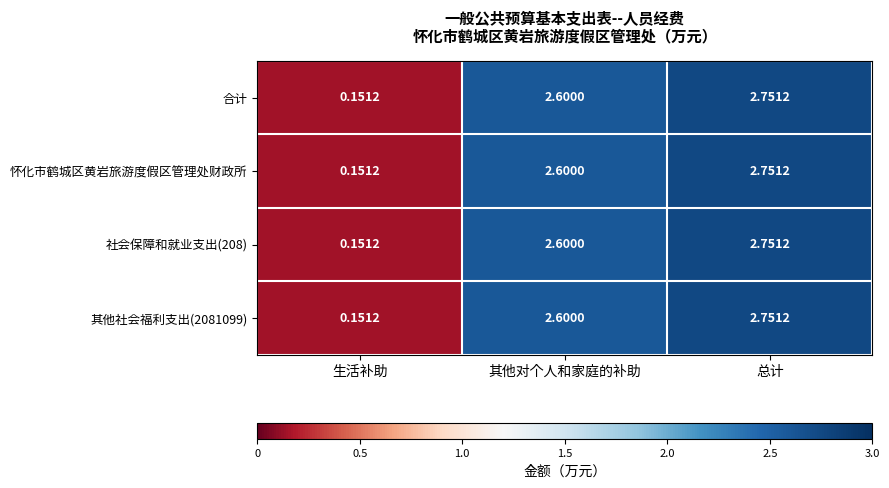

Rank the categories by 社会保障和就业支出(208) value from highest to lowest.

总计, 其他对个人和家庭的补助, 生活补助